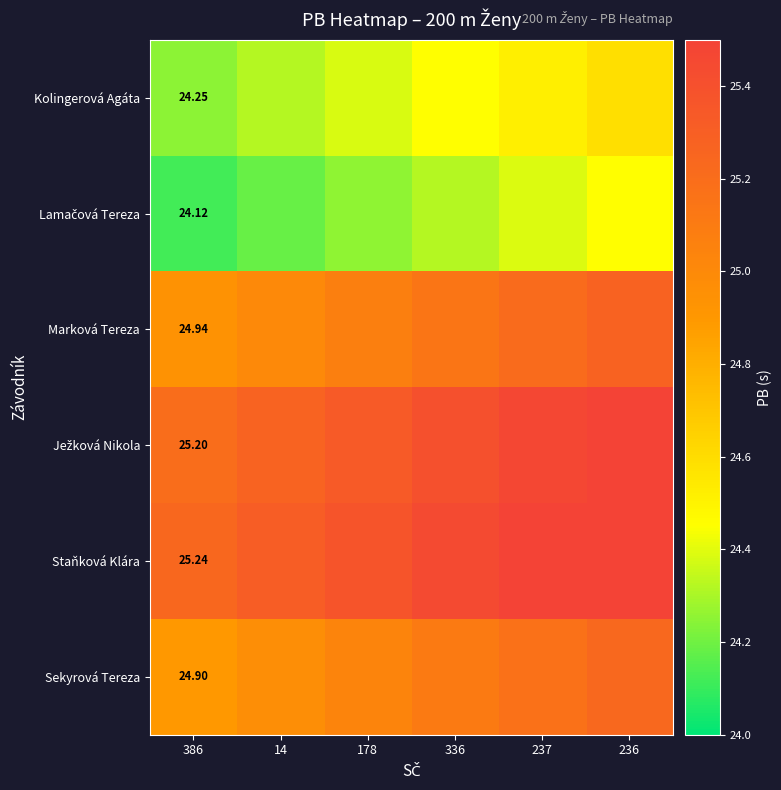

Which has a higher value, 236 or 178?

236